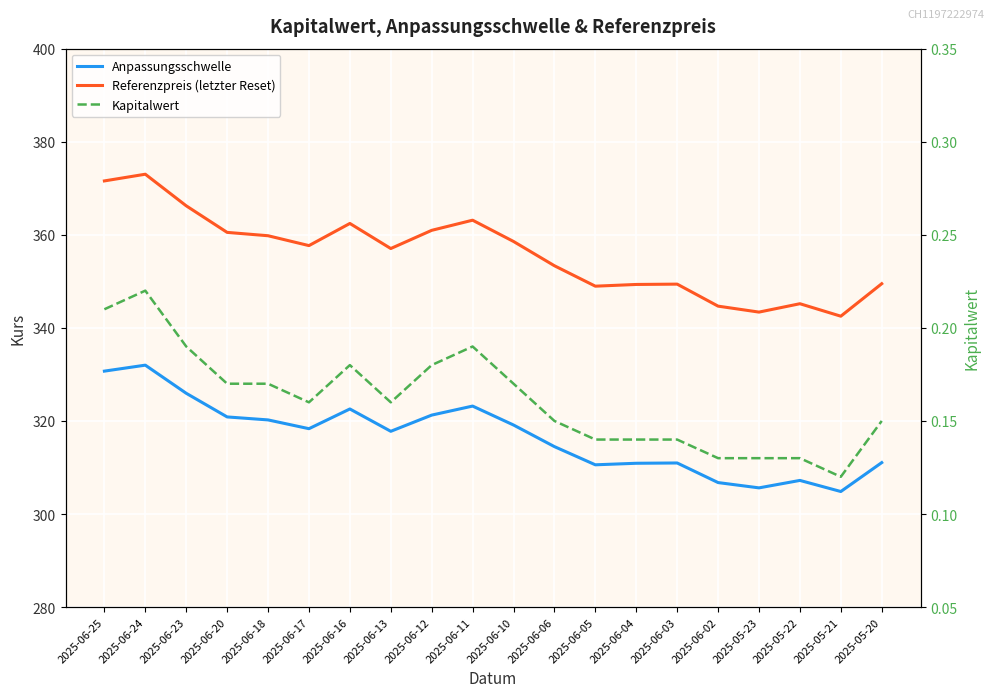

At which category does Referenzpreis (letzter Reset) reach its first local valley?

2025-06-17